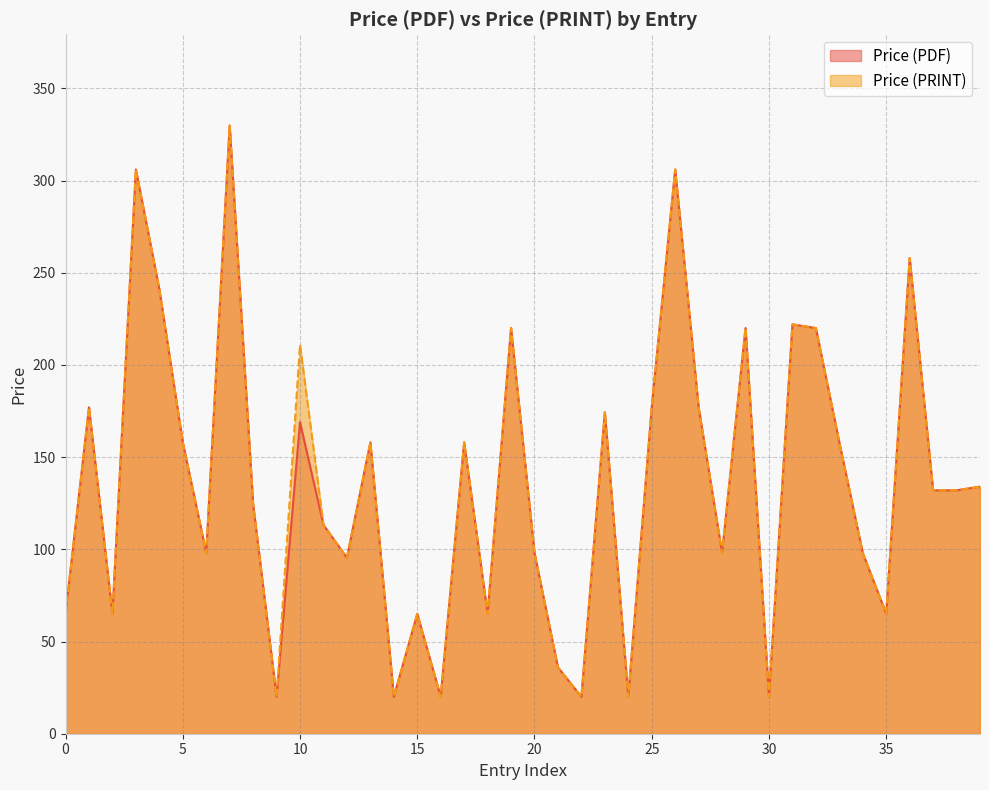

Which series changed the most between 27 and 2024?

Price (PDF)